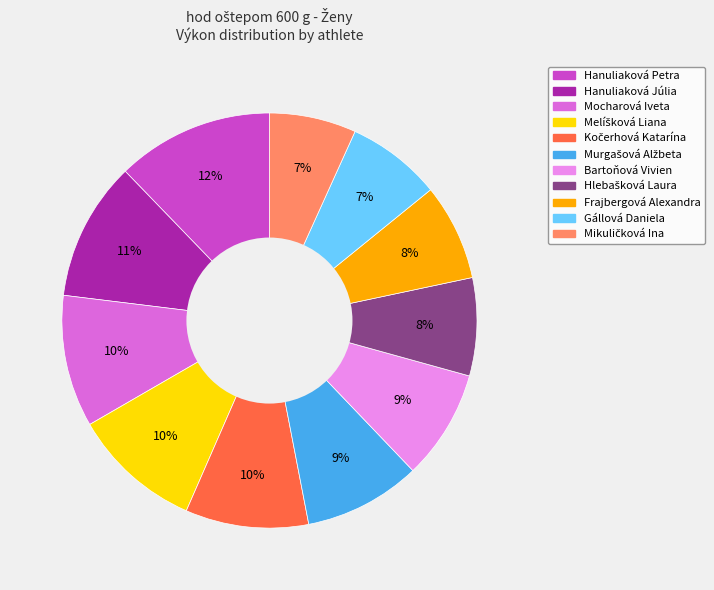

To the nearest percent, what is the average slice percentage?

9%